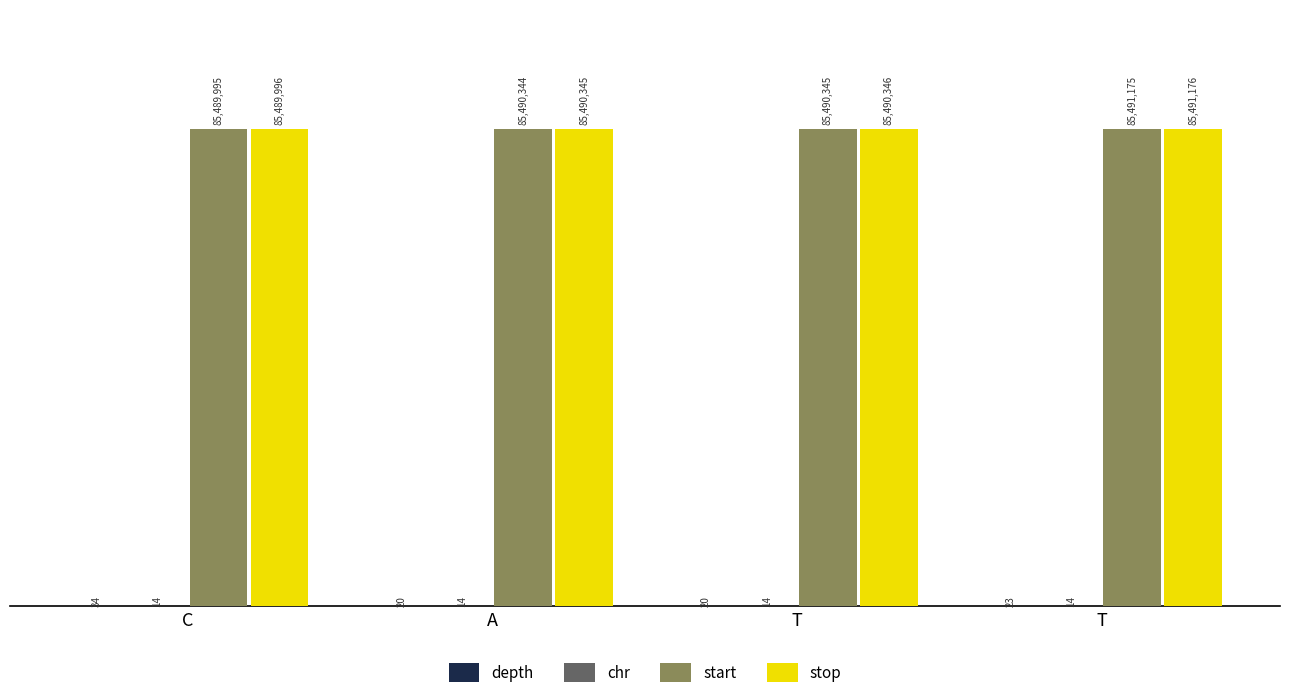

Are the bars grouped side by side (vs. stacked)?

Yes